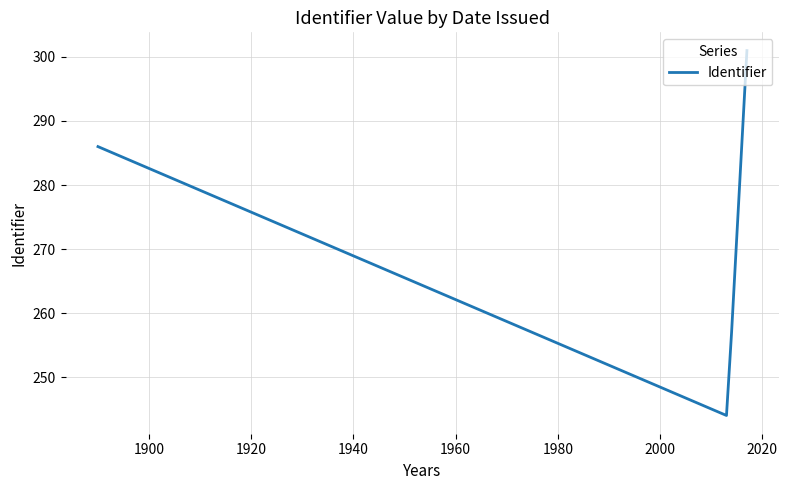

Is this an area chart (filled region under the line)?

No